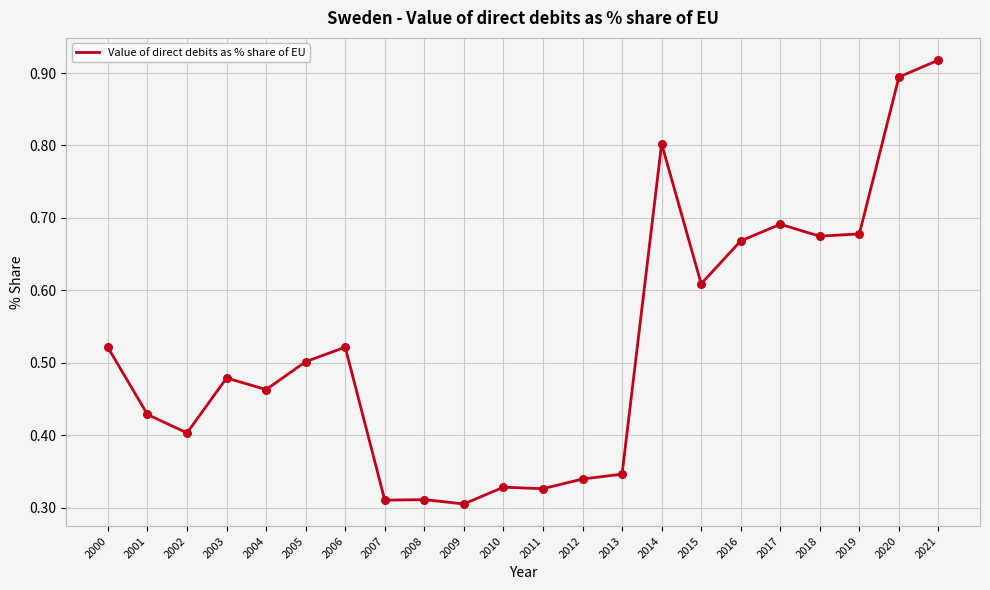

Between 2006 and 2017, which is larger?

2017